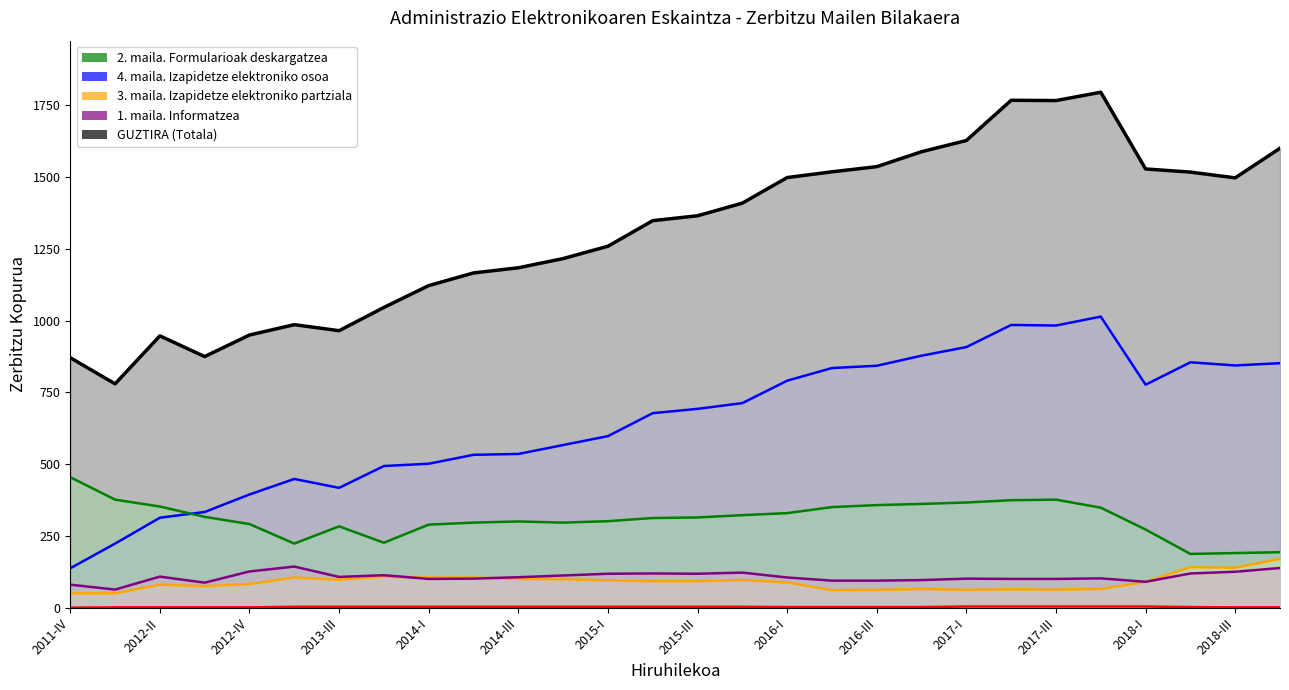

Which has a higher value, 2016-III or 2017-I?

2017-I